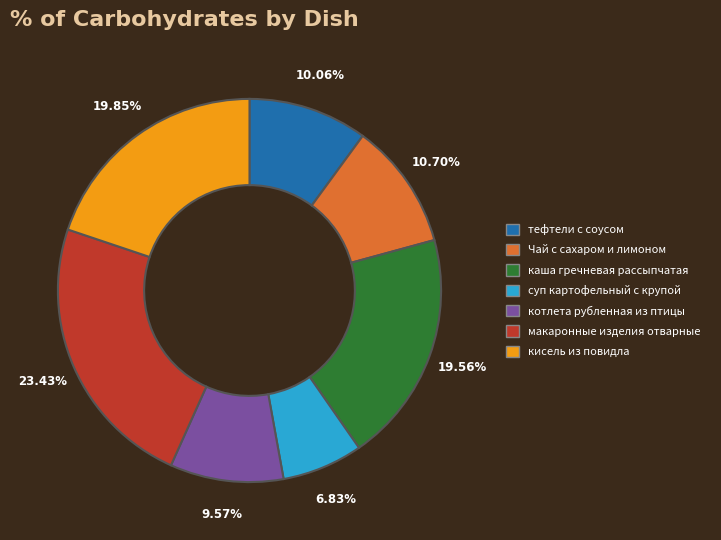

How many segments does this pie chart have?

7